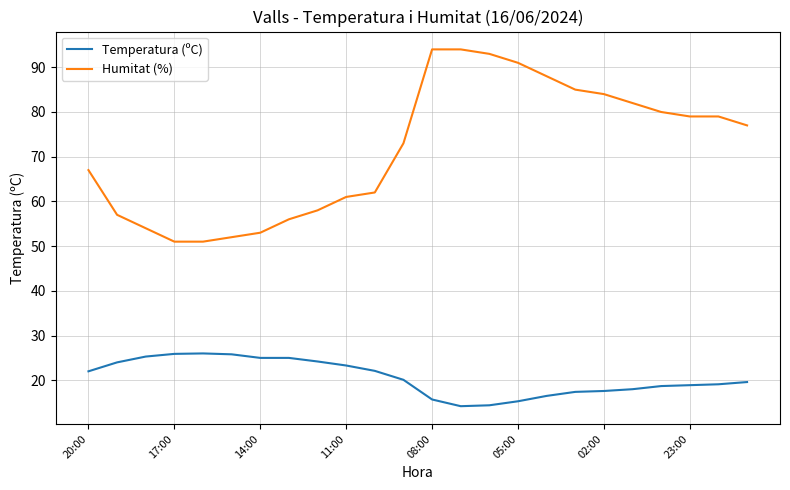

Is this an area chart (filled region under the line)?

No